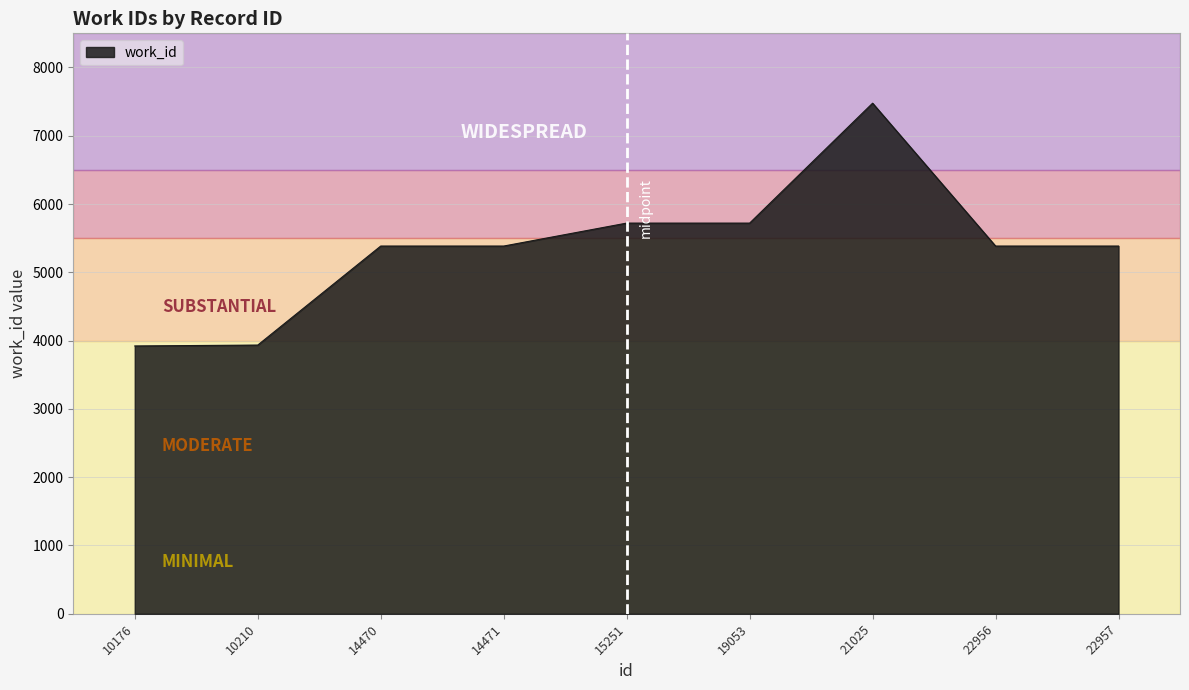

What is the minimum value shown in the chart?

3922